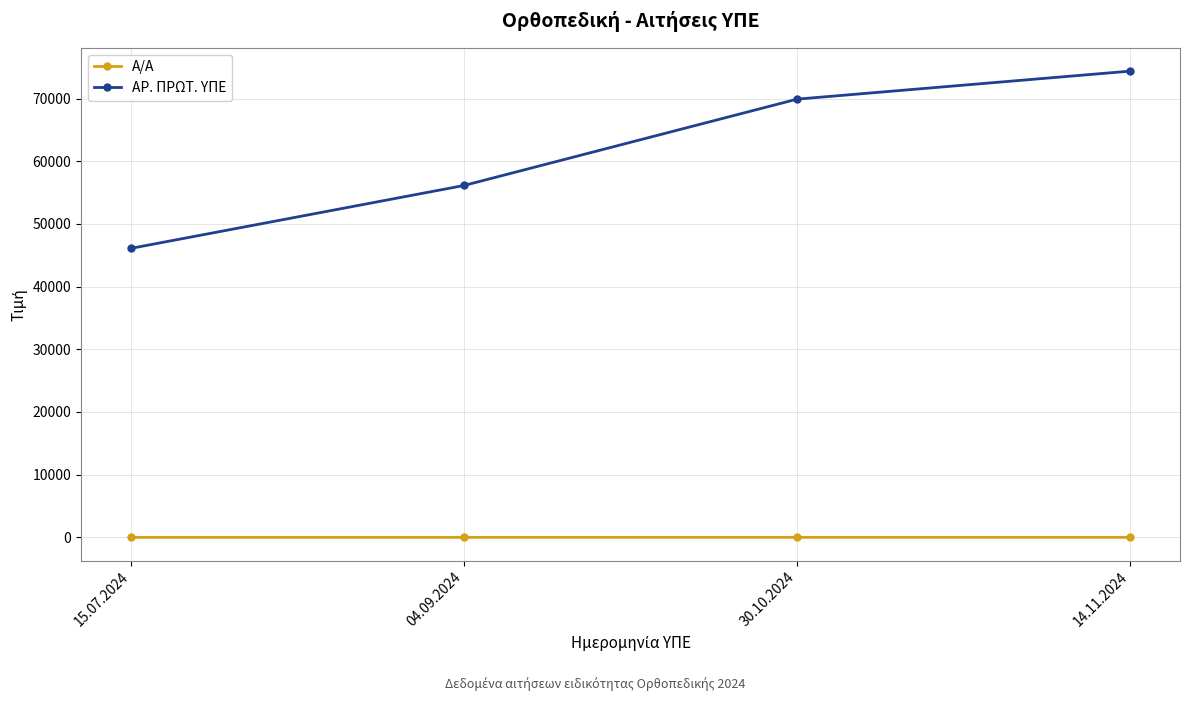

What position from the left is 04.09.2024?

2